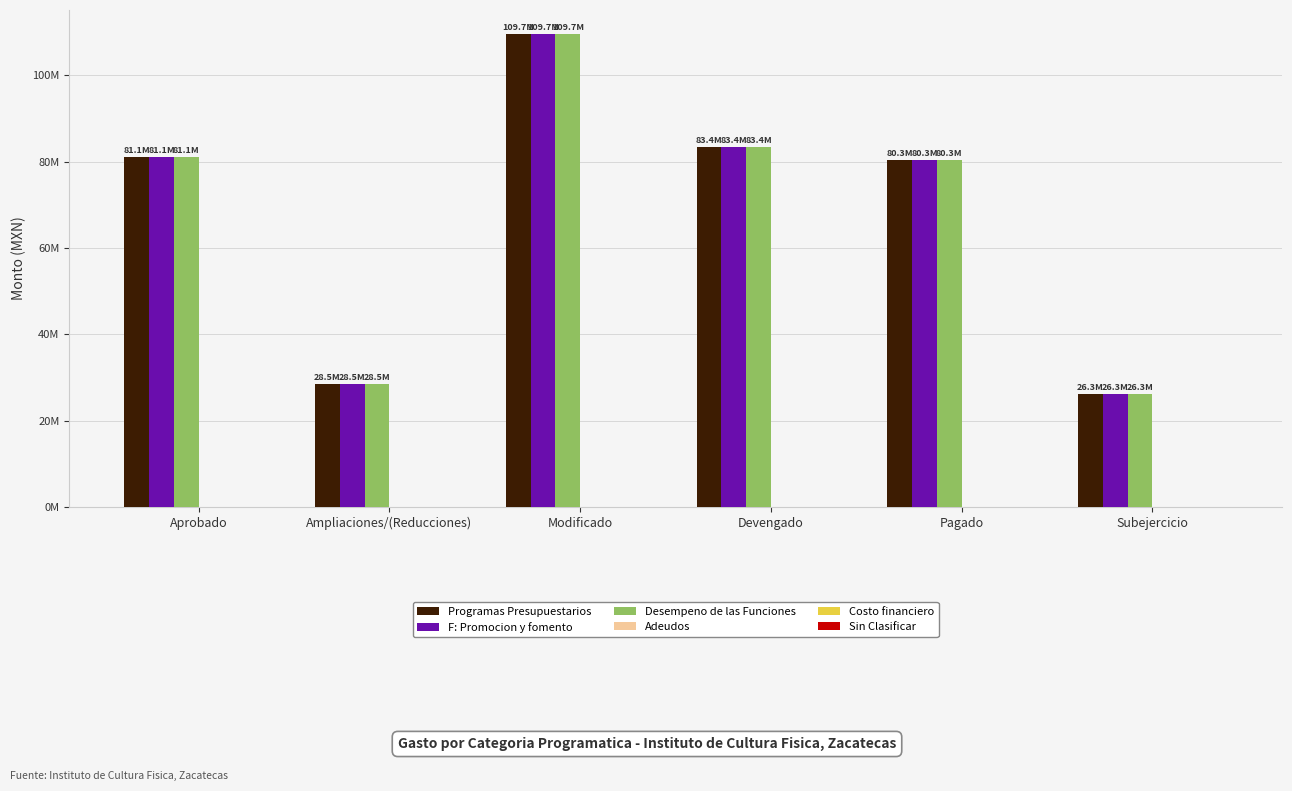

Between Aprobado and Pagado, which is larger?

Aprobado